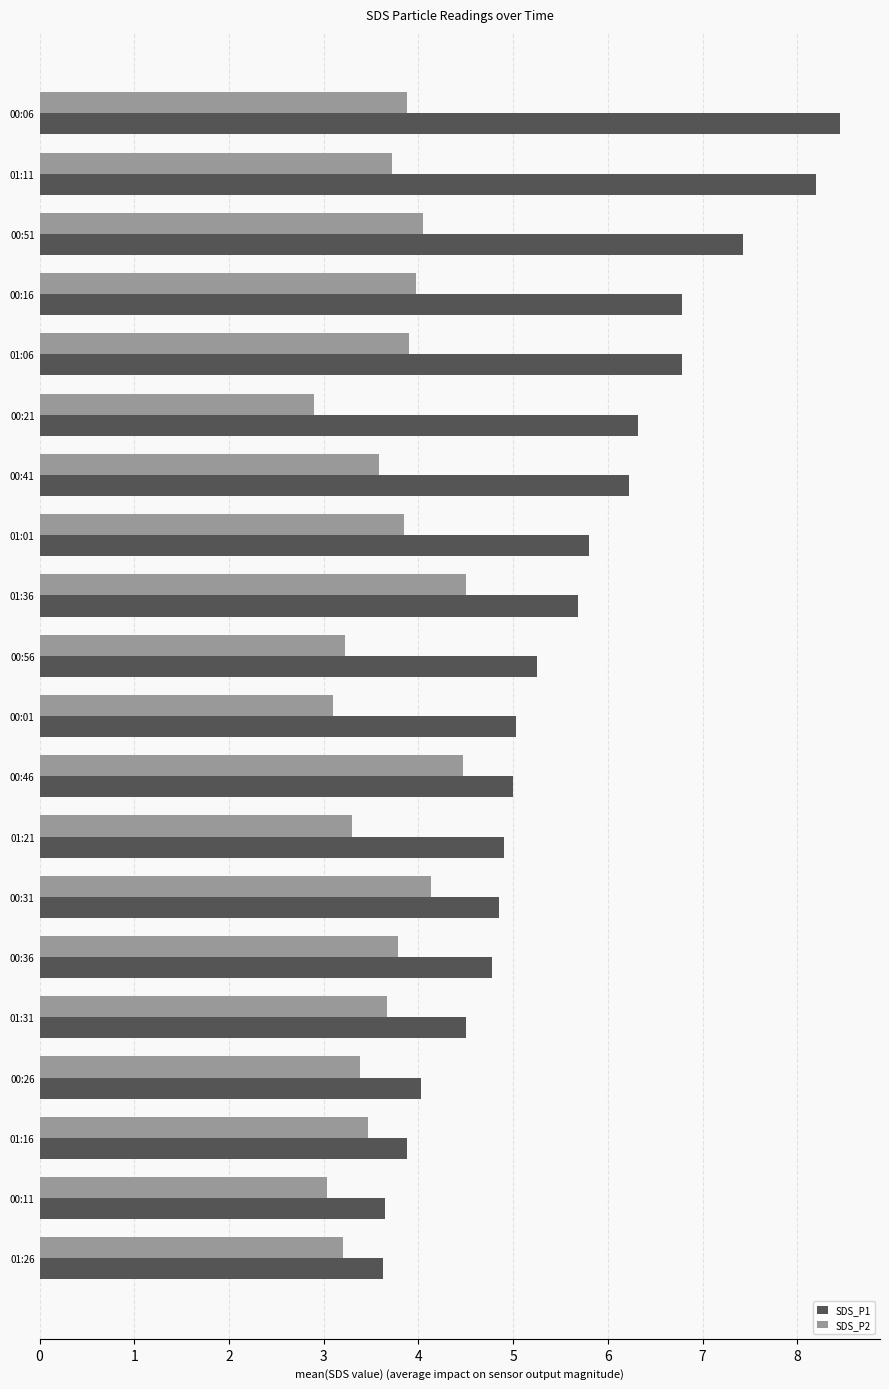

What is the minimum value shown in the chart?

2.9